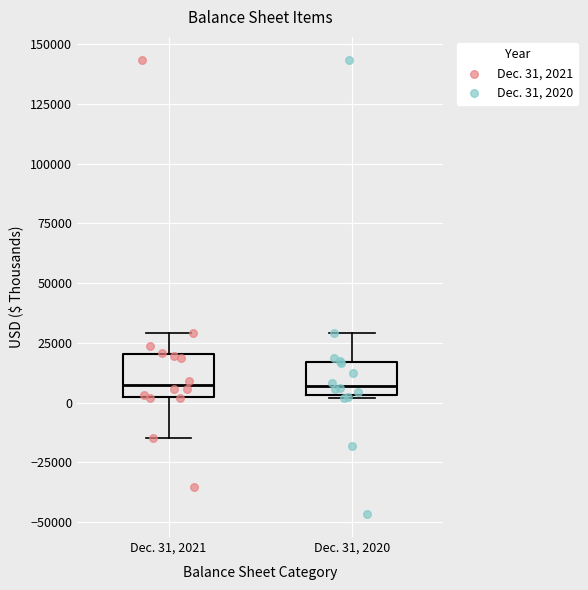

Reading left to right, transcribe this box plot: for each box, give where its median line is, the range the box spans, and where its two whiskers end, as read against the y-axis. The values are not printed on the chart, so give them approximately, as read against the axis.

Dec. 31, 2021: median 10000, box 0 to 20000, whiskers -15000 to 30000
Dec. 31, 2020: median 5000 (just above the box's lower edge), box 5000 to 15000, whiskers 0 to 30000